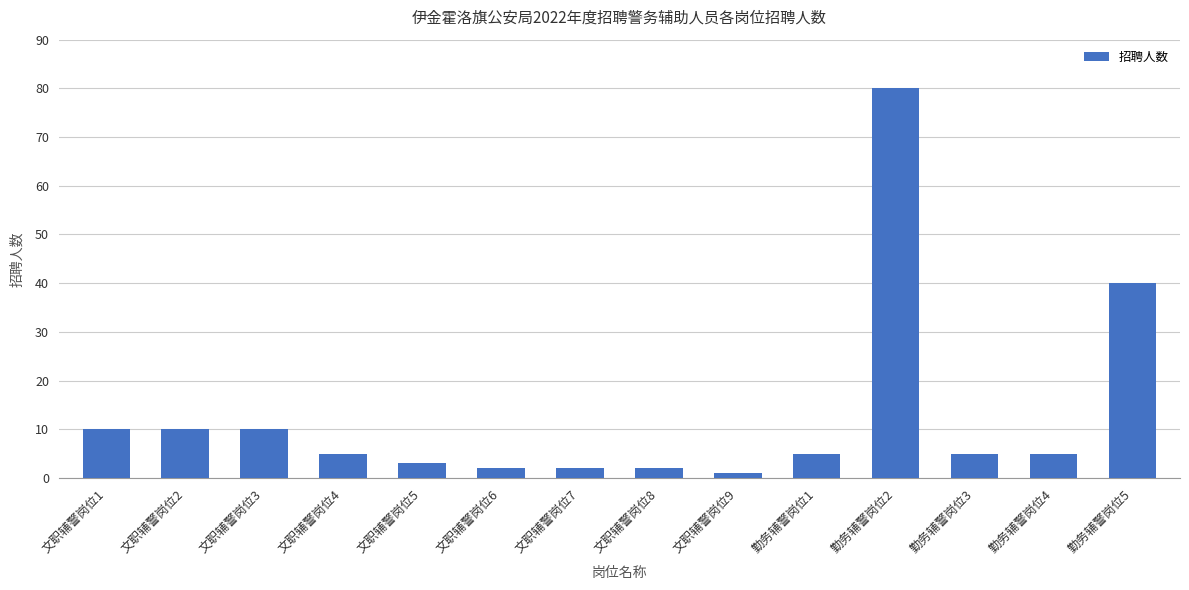

Which has a higher value, 文职辅警岗位5 or 勤务辅警岗位5?

勤务辅警岗位5